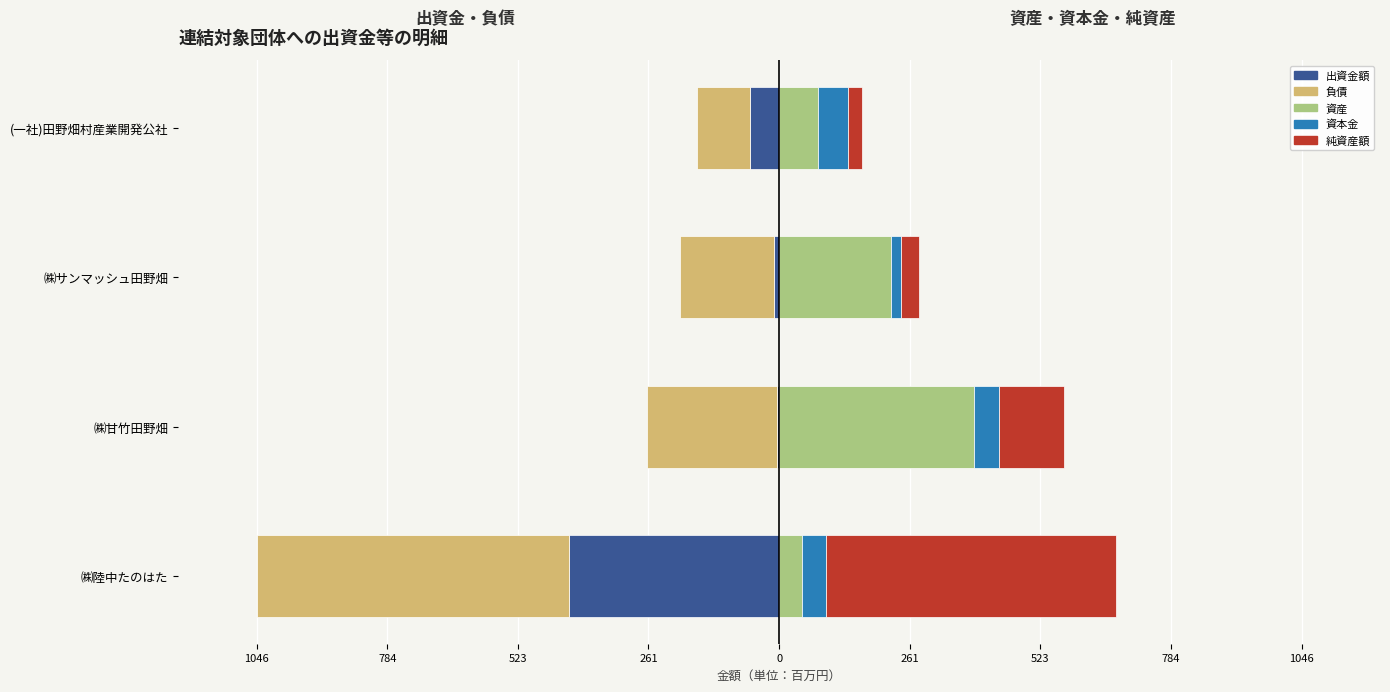

Reading left to right, list all the values displayed in this chart.

出資金額: -421.5	-5.0	-10.2	-58.0
負債: -624.8	-258.6	-188.9	-106.1
資産 (右): 45.3	389.8	224.8	78.4
資本金 (右): 49.5	50.0	20.0	60.0
純資産額 (右): 579.5	131.2	35.9	27.6